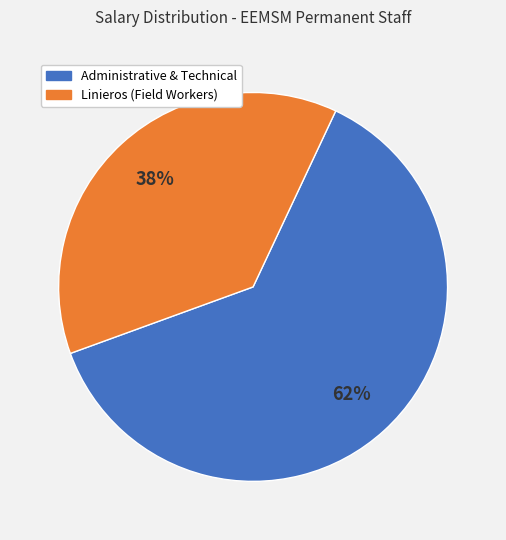

Is there a majority slice in this chart?

Yes